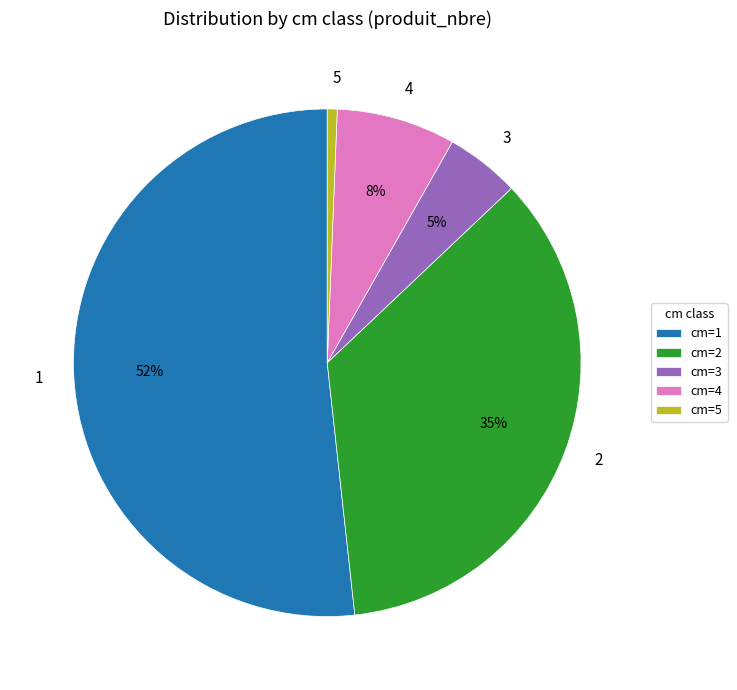

Is there any slice that represents more than half of the pie?

Yes